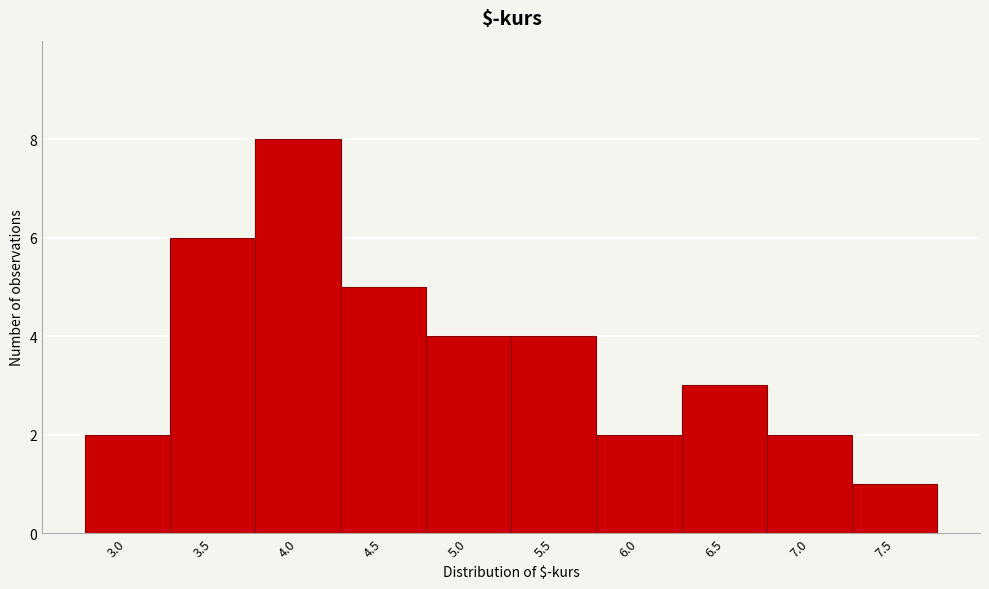

Reading left to right, what are all the values shown in this chart?

3.0=2	3.5=6	4.0=8	4.5=5	5.0=4	5.5=4	6.0=2	6.5=3	7.0=2	7.5=1